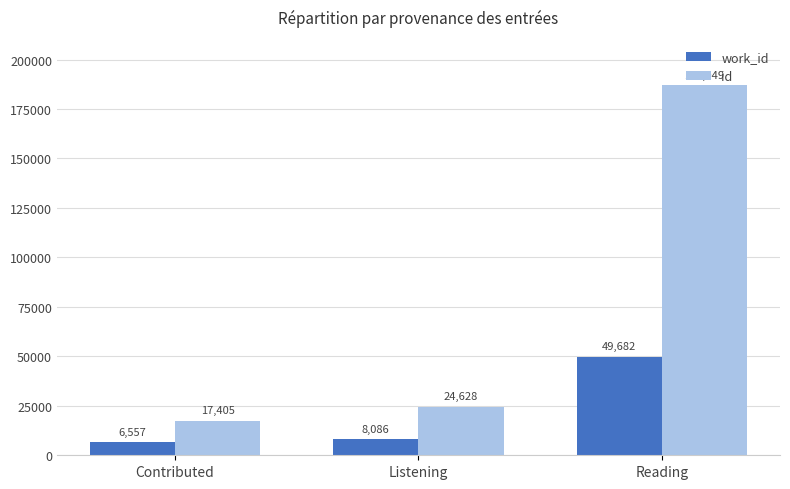

What is the difference between the id values at Contributed and Reading?

169644